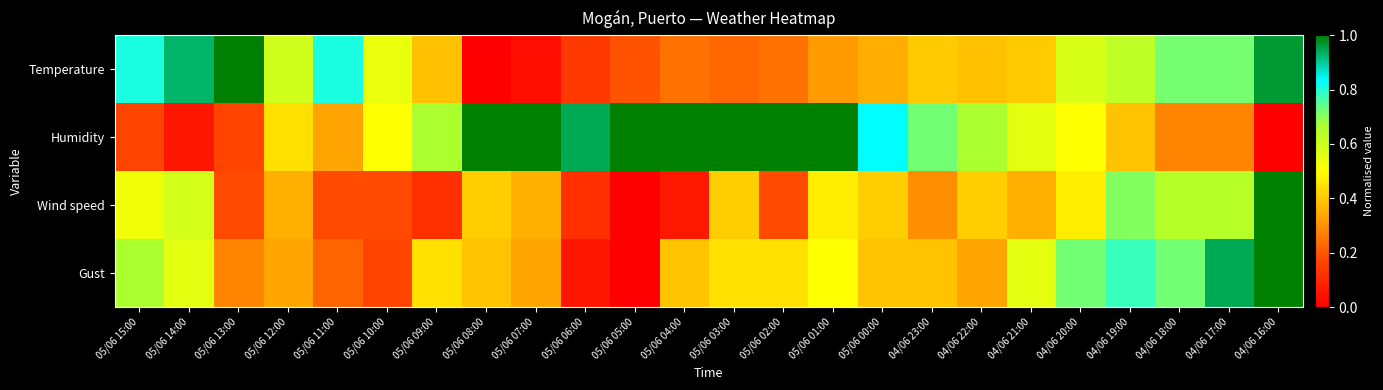

Which series has the largest total across all categories?

Humidity